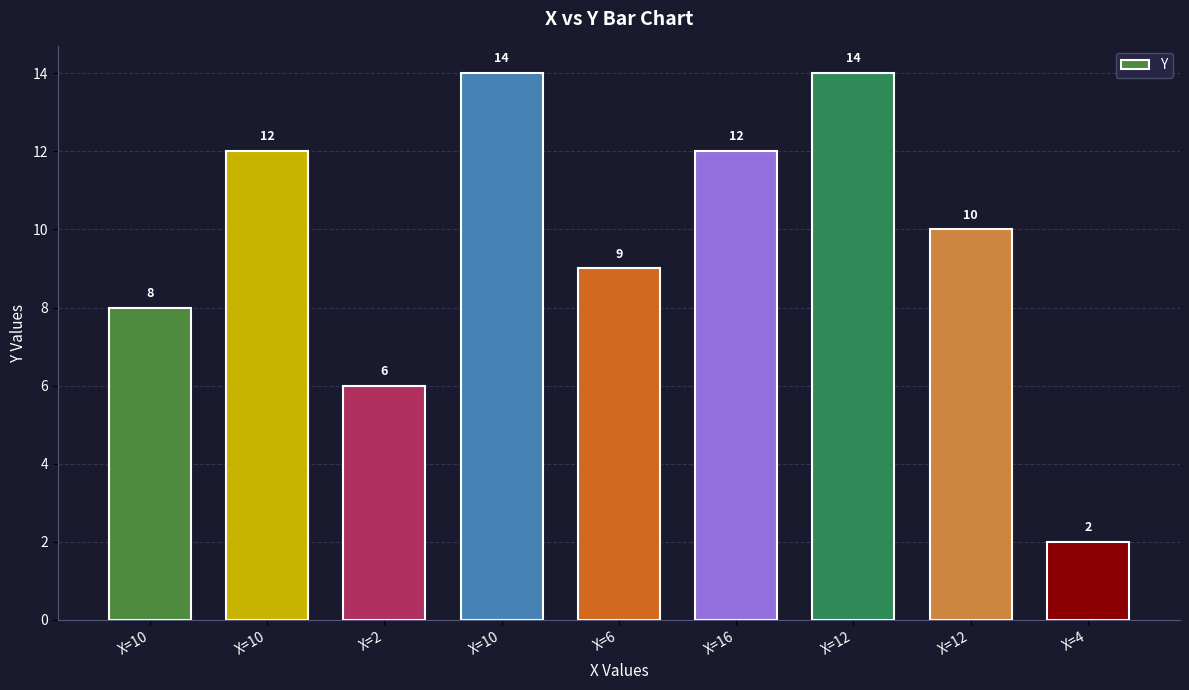

Are the bars horizontal?

No